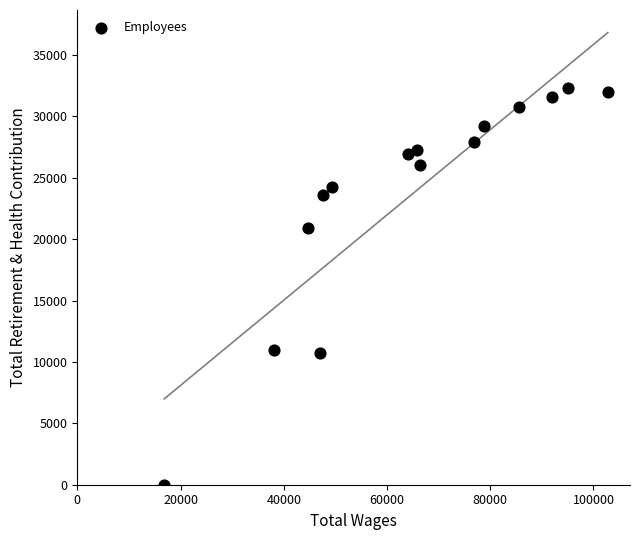

What is the range of Y values (max minus min)?

32291